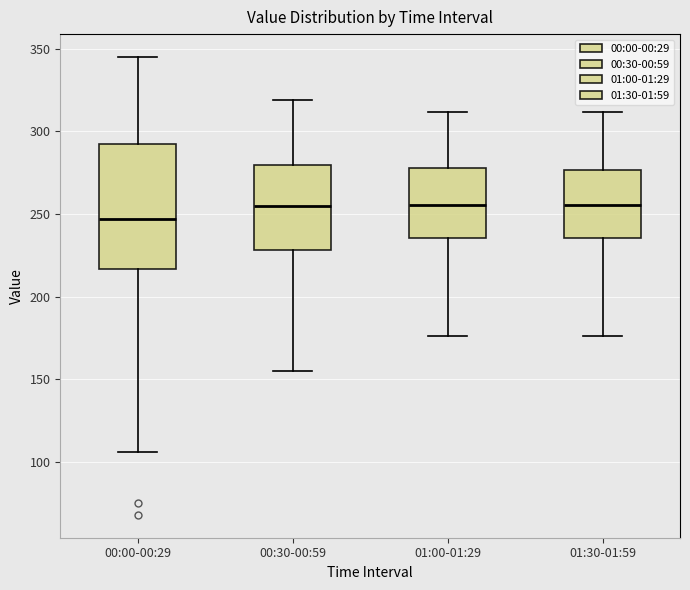

Which box is the tallest, from its lower edge to its upper edge?

00:00-00:29